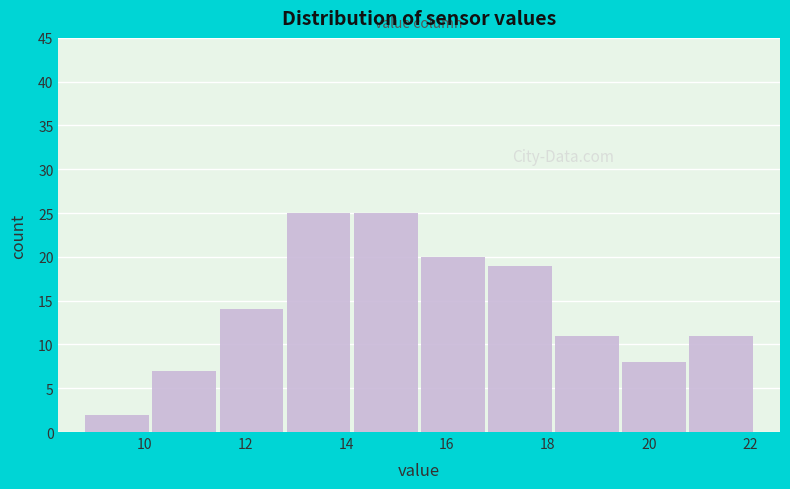

Reading left to right, list every bar in this chart as the range it spans on the x-axis followed by its height. Neither the bar edges nor the heights are printed on the chart, so give them approximately, as read against the axes.

8.8 to 10.2: 2
10.2 to 11.4: 7
11.4 to 12.8: 14
12.8 to 14.2: 25
14.2 to 15.4: 25
15.4 to 16.8: 20
16.8 to 18.2: 19
18.2 to 19.4: 11
19.4 to 20.8: 8
20.8 to 22.2: 11